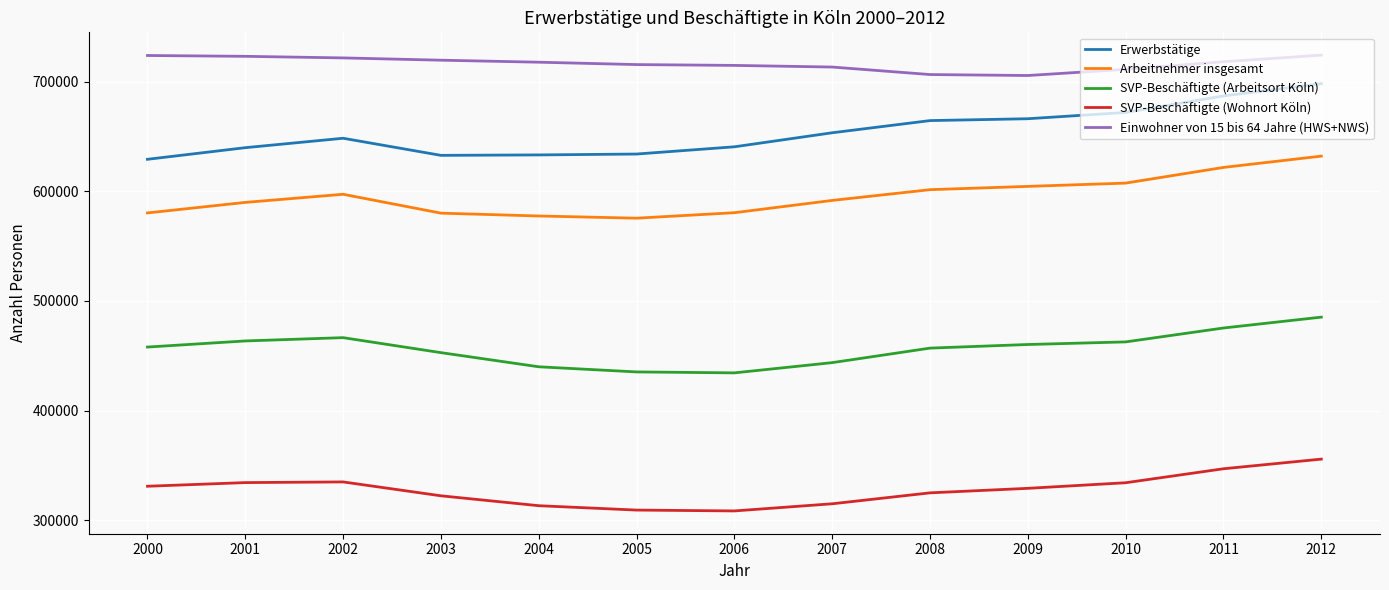

At how many categories does at least one series exceed 531193?

13